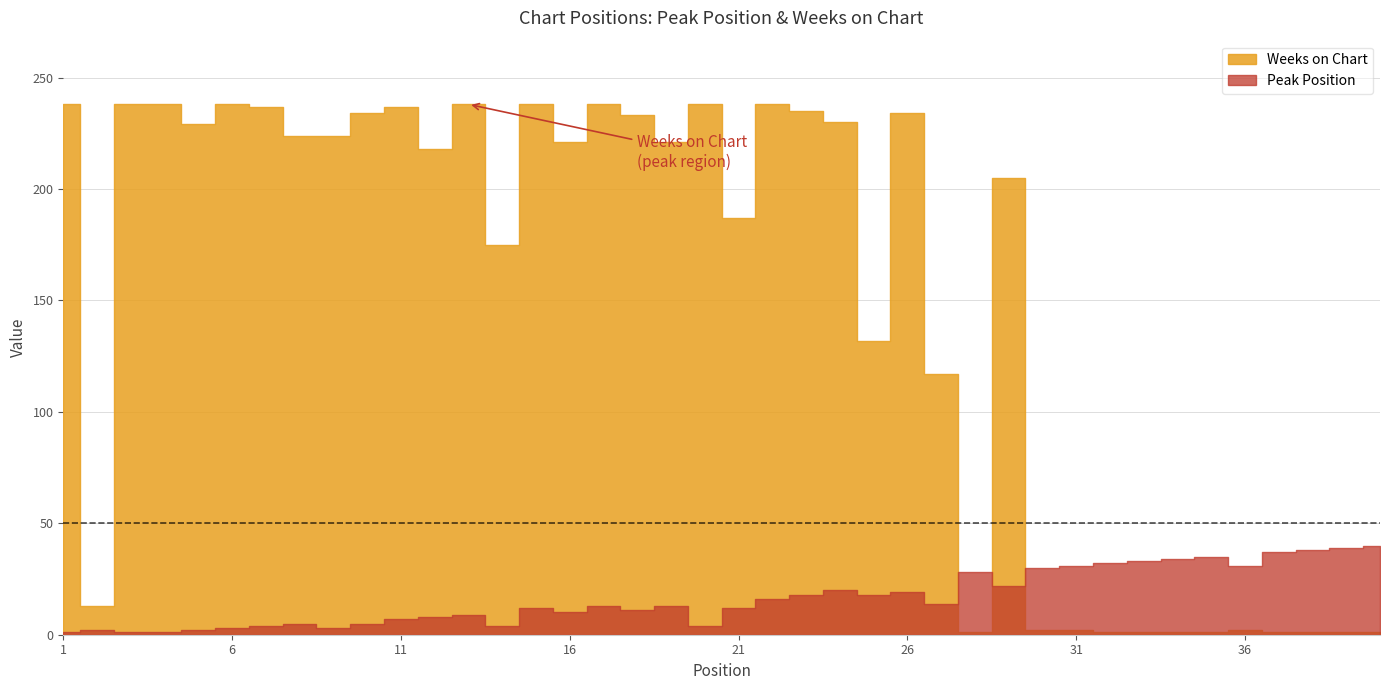

What is the difference between the maximum and minimum values in the Weeks on Chart series?

237